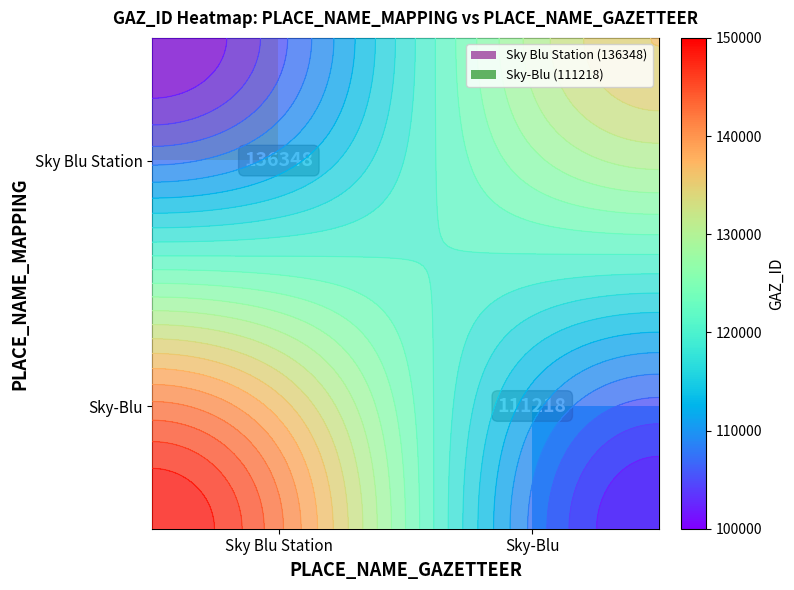

Which has a higher value, Sky-Blu or Sky Blu Station?

Sky Blu Station